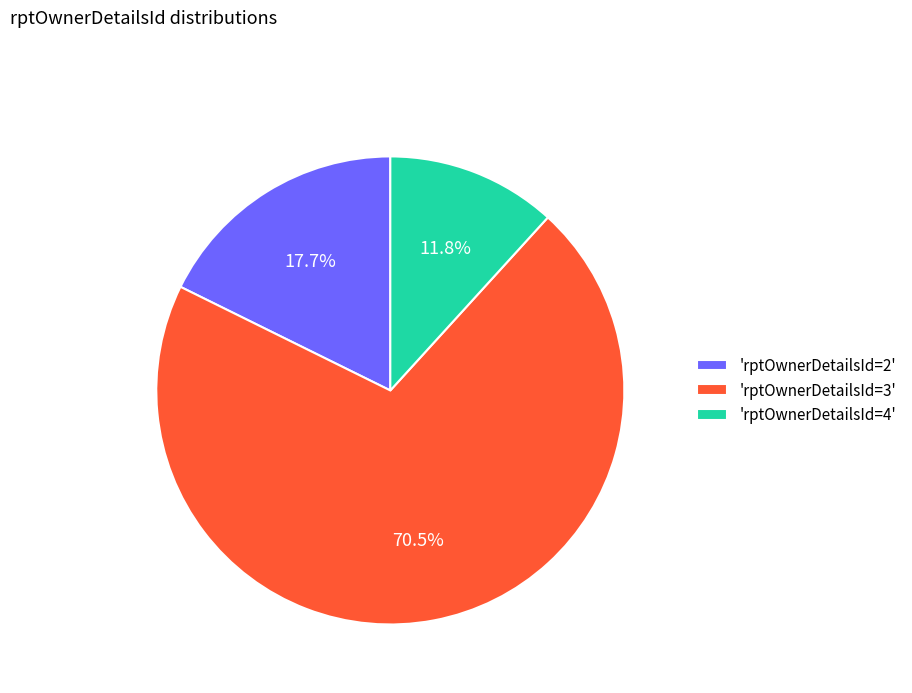

What is the smallest slice in the pie chart?

'rptOwnerDetailsId=4'